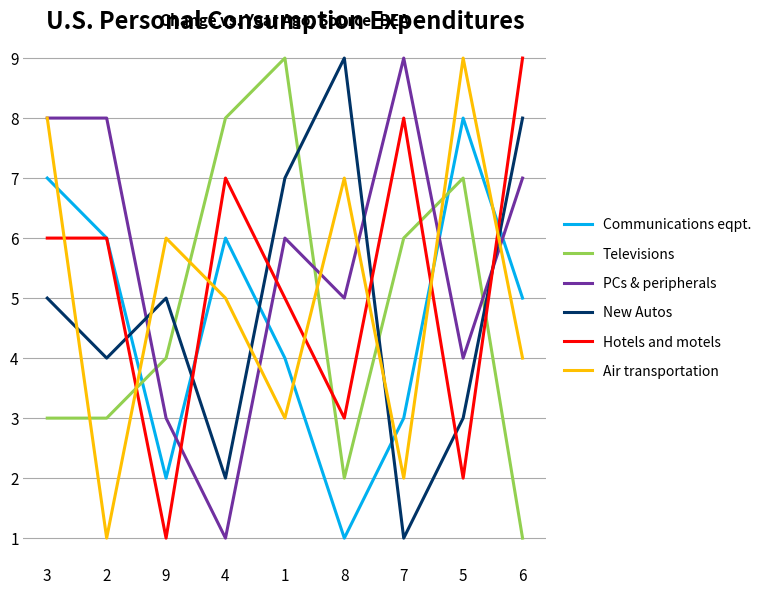

Between 3 and 8, which series saw the biggest shift?

Communications eqpt.